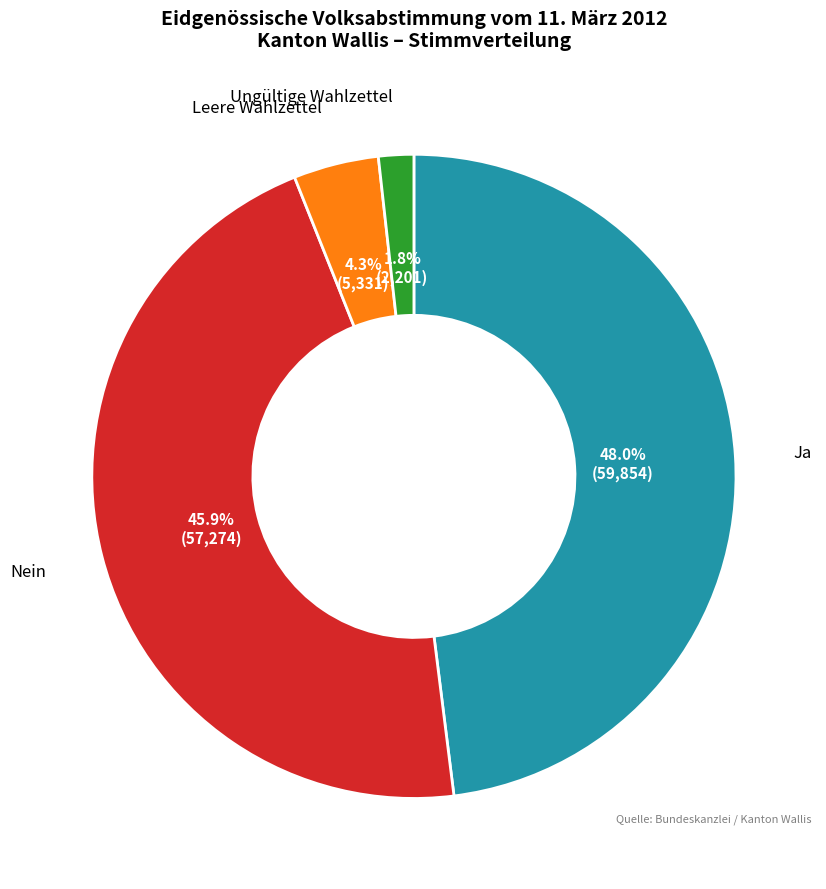

Does any single category account for the majority?

No